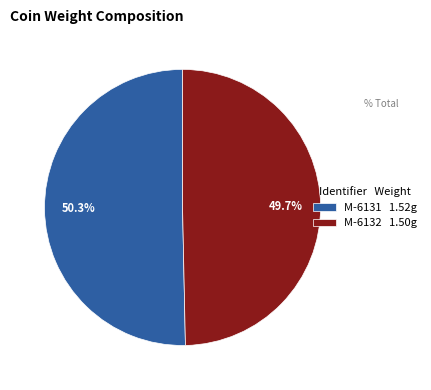

Is the sum of M-6131 and M-6132 greater than half?

Yes